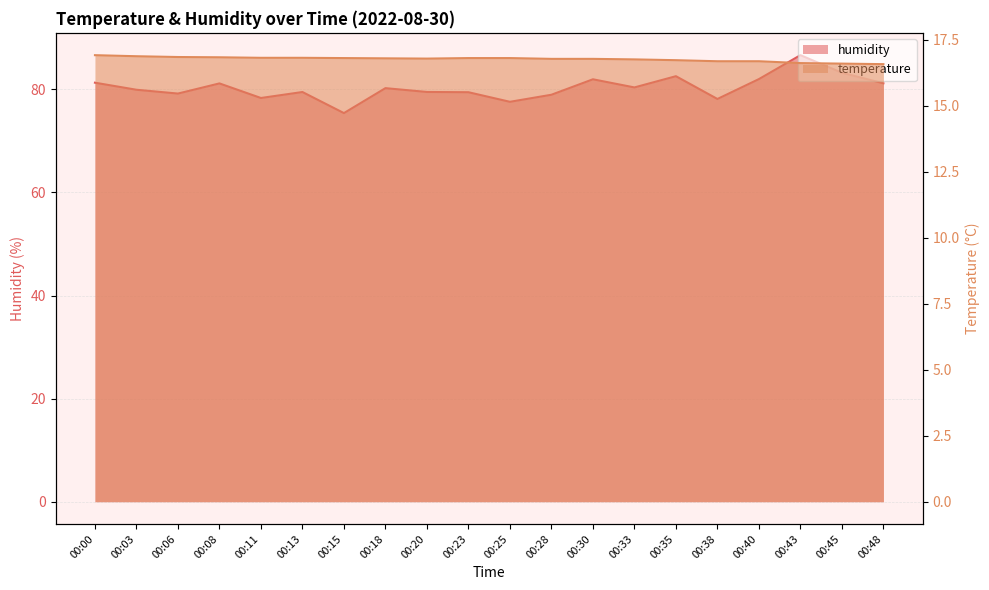

True or false: temperature and humidity intersect in this chart.

False